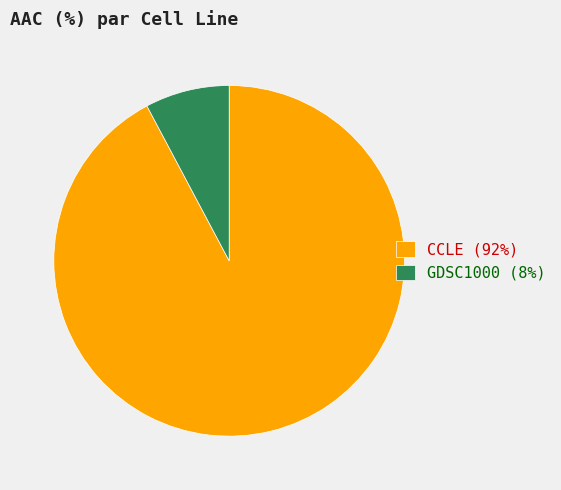

Combined, do CCLE (92%) and GDSC1000 (8%) account for over 50%?

Yes